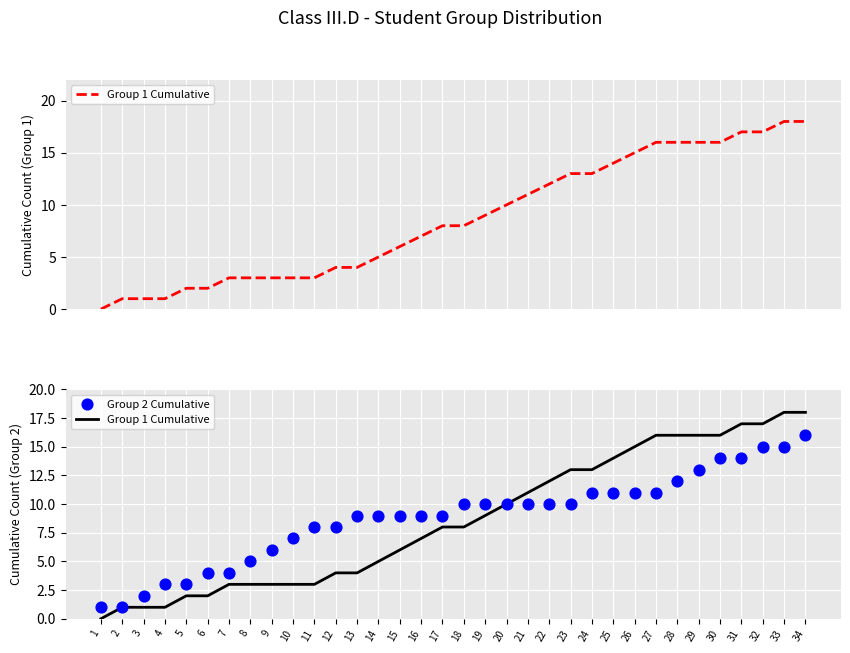

Which series has the widest spread of Y values?

Group 1 Cumulative